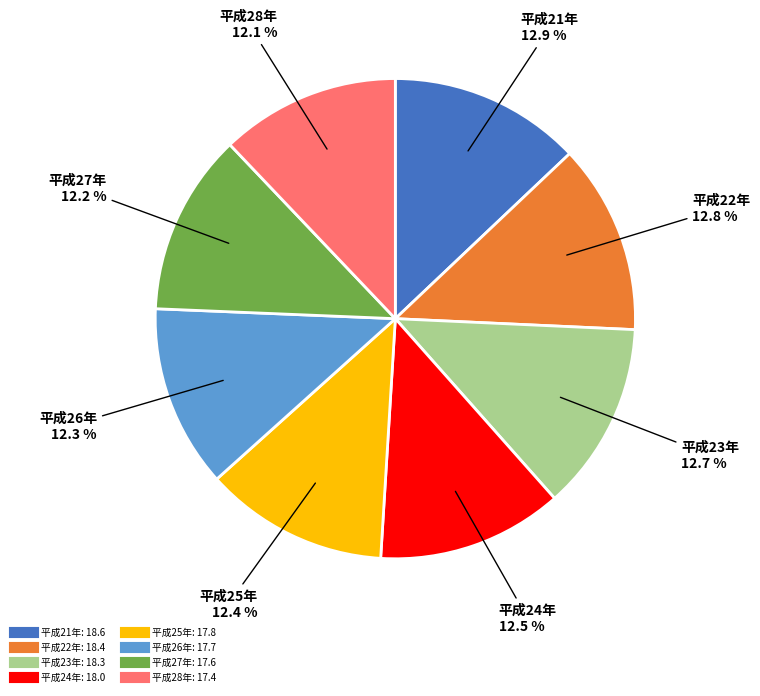

Count the number of slices in the pie.

8